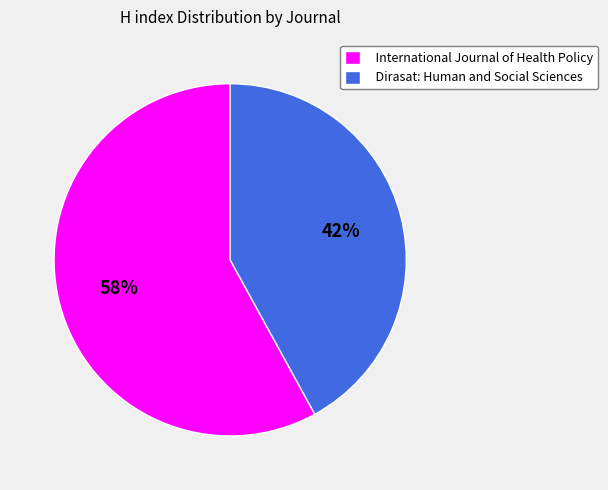

To the nearest percent, what is the difference between the Dirasat: Human and Social Sciences and International Journal of Health Policy slice percentages?

16%